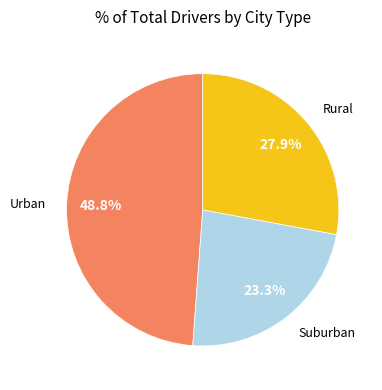

Does any single category account for the majority?

No